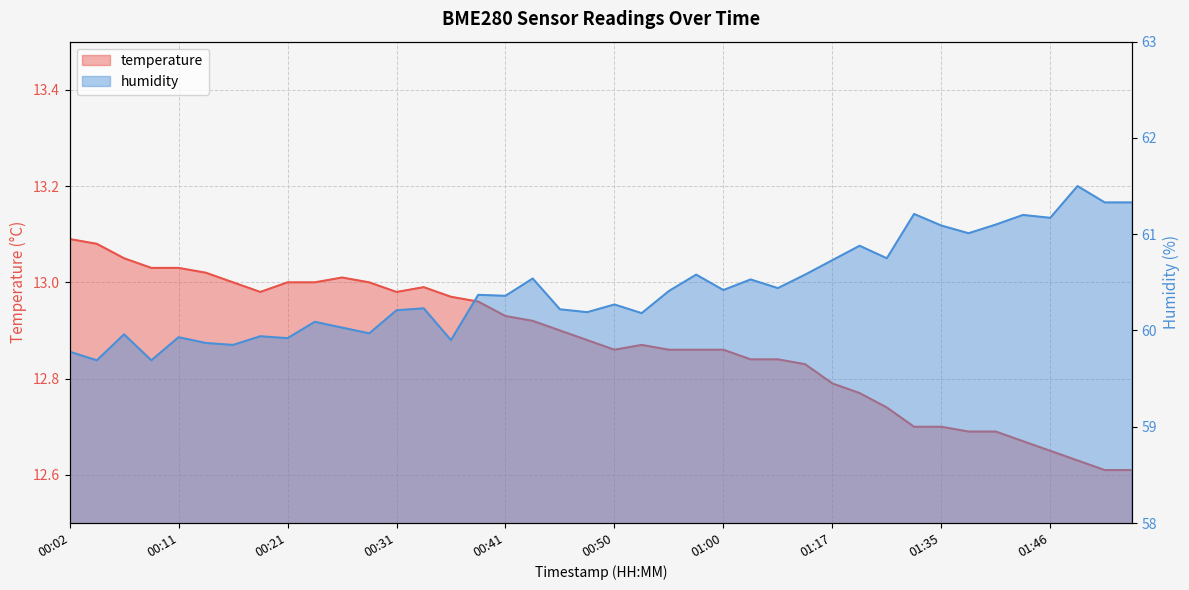

List the series in order of their overall mean, lowest first.

temperature, humidity